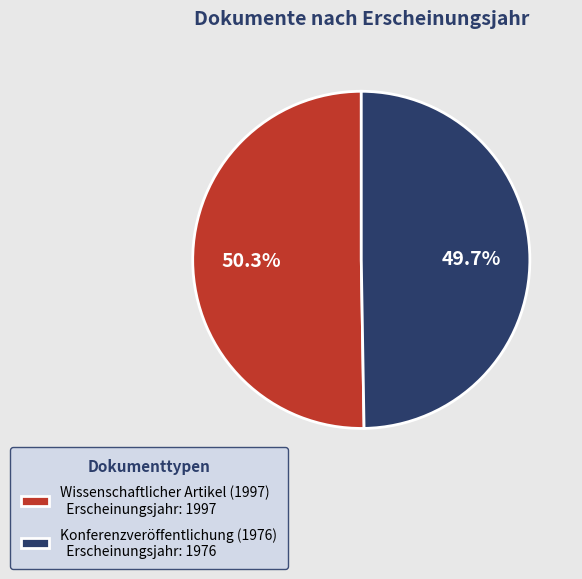

What percentage do Wissenschaftlicher Artikel (1997) and Konferenzveröffentlichung (1976) together represent?

100.0%